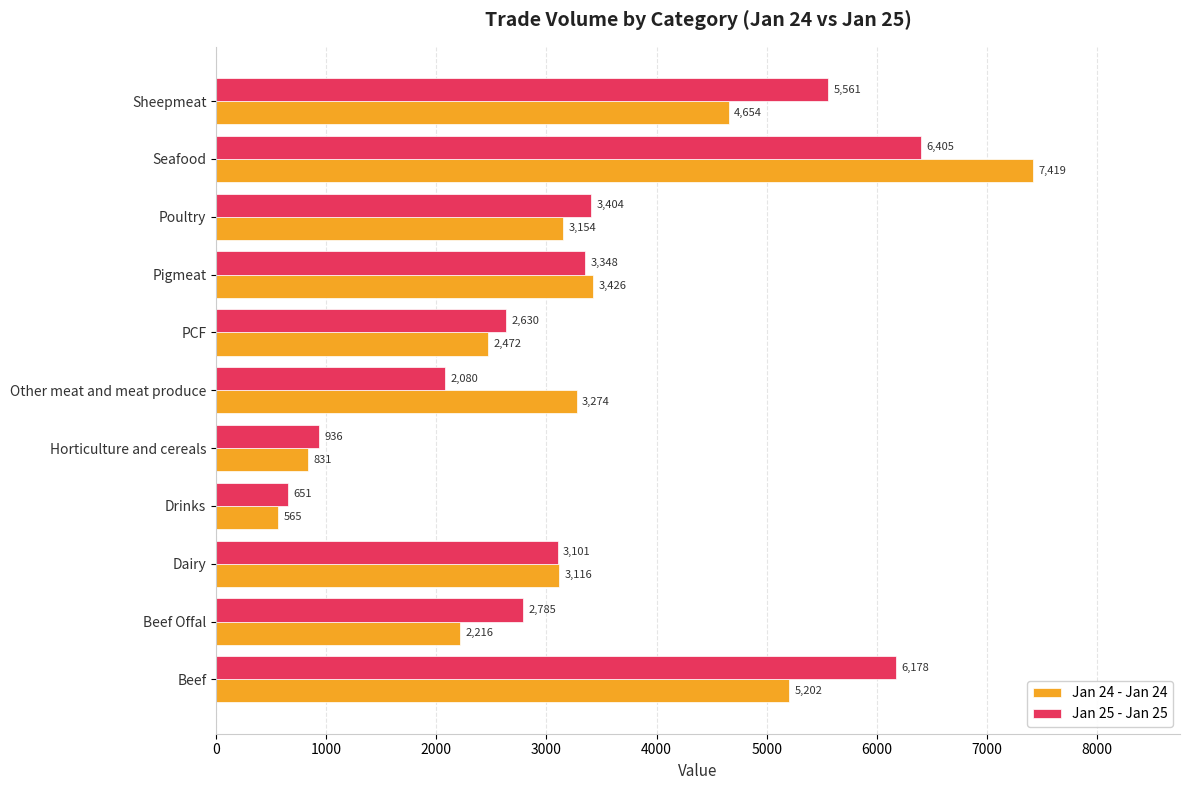

The Jan 25 - Jan 25 series shows 936 at Horticulture and cereals. True or false?

True